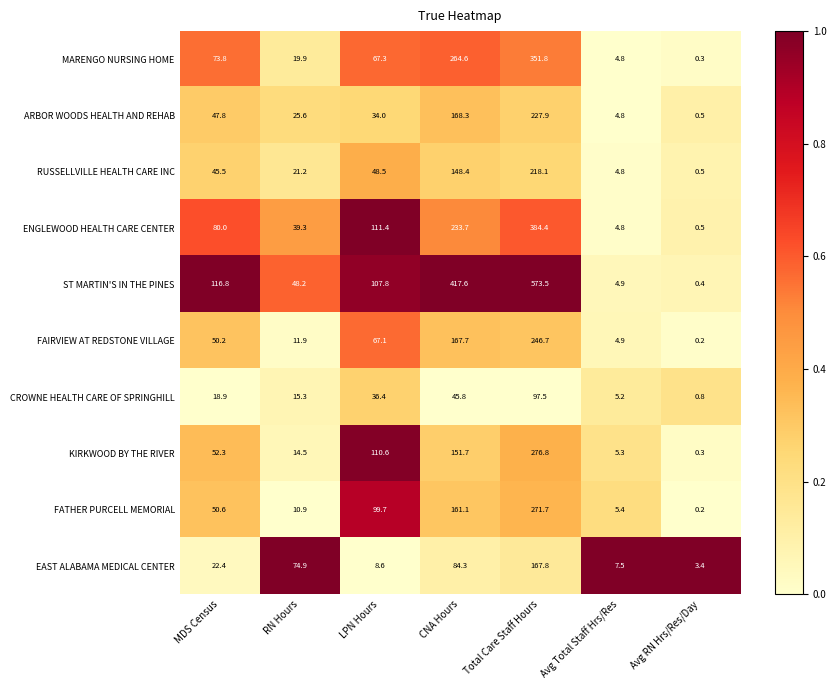

What is the difference between the MARENGO NURSING HOME values at CNA Hours and RN Hours?

244.7